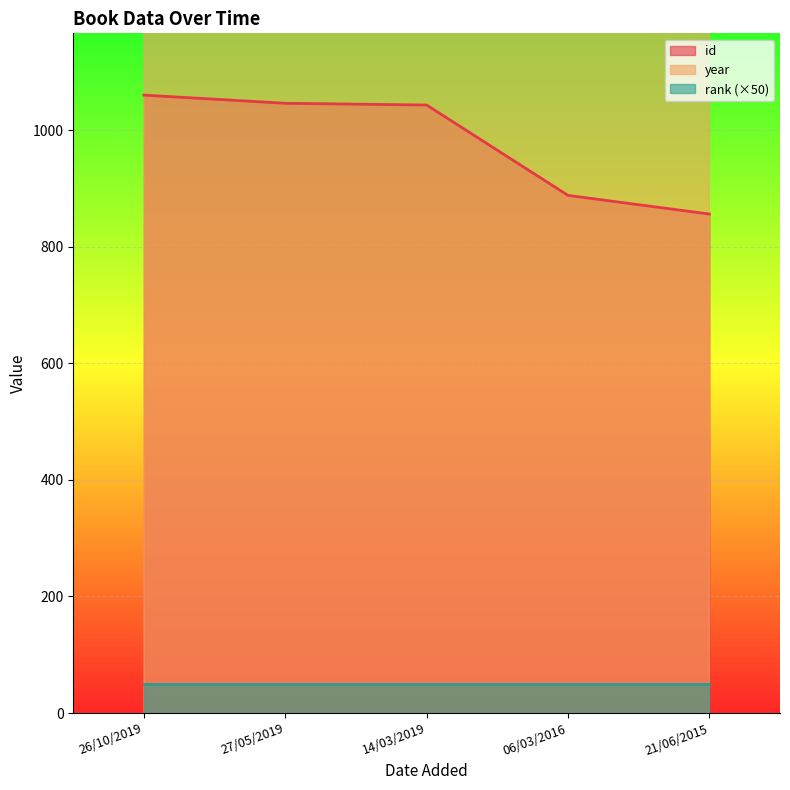

What is the lowest value of the id series?

856